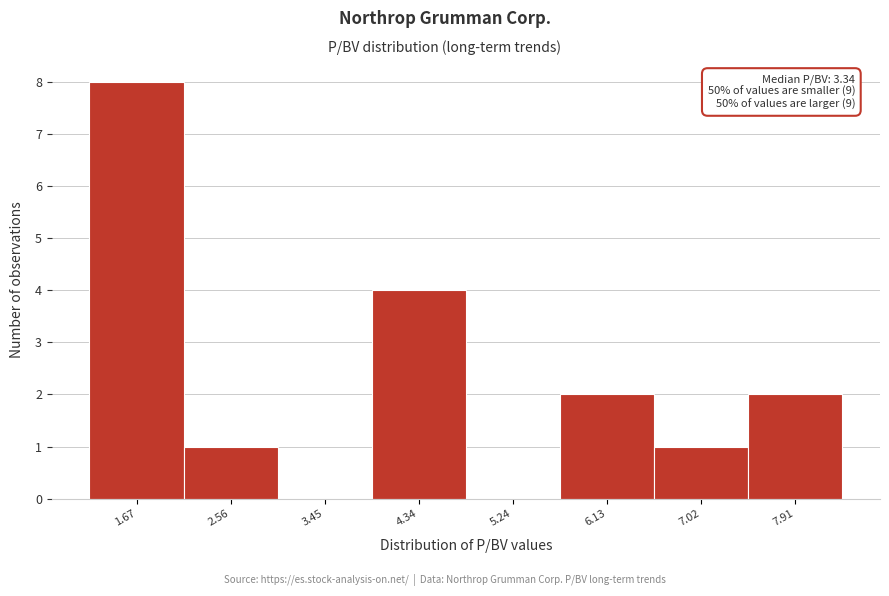

Which range on the x-axis has the tallest bar?

1.2 to 2.1